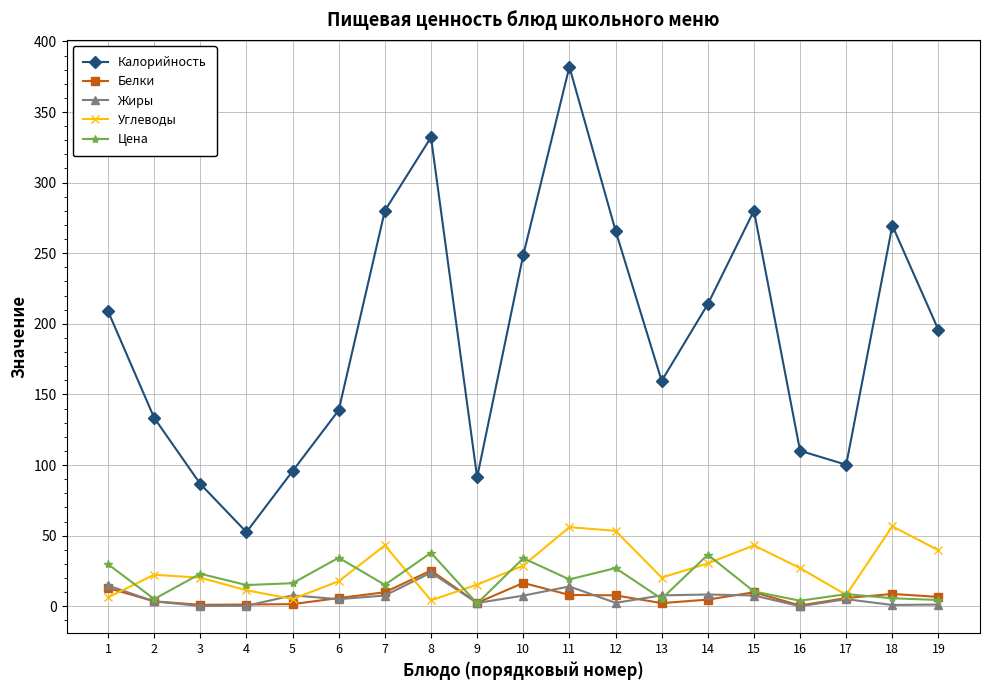

The Белки series shows 4.7 at 14. True or false?

True